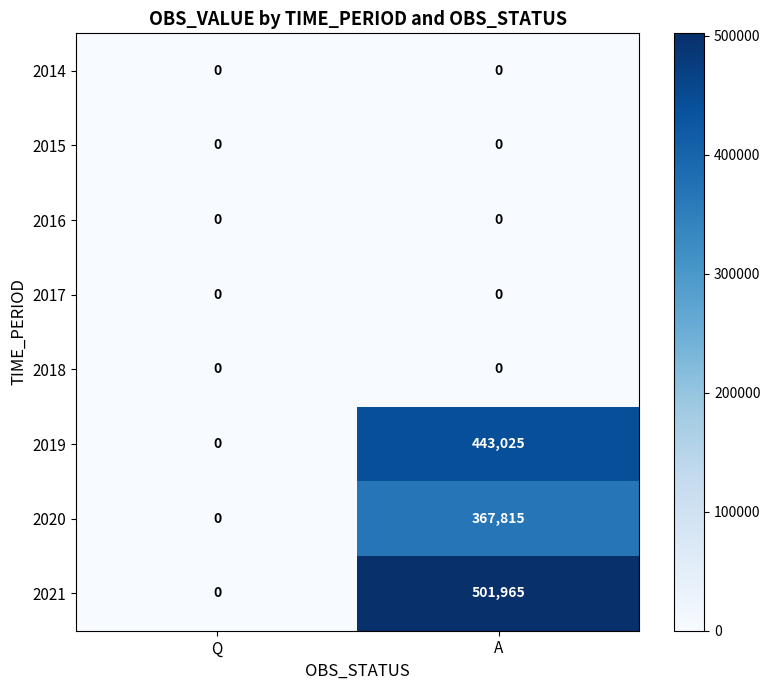

What is the total value across all series at A?

1312805